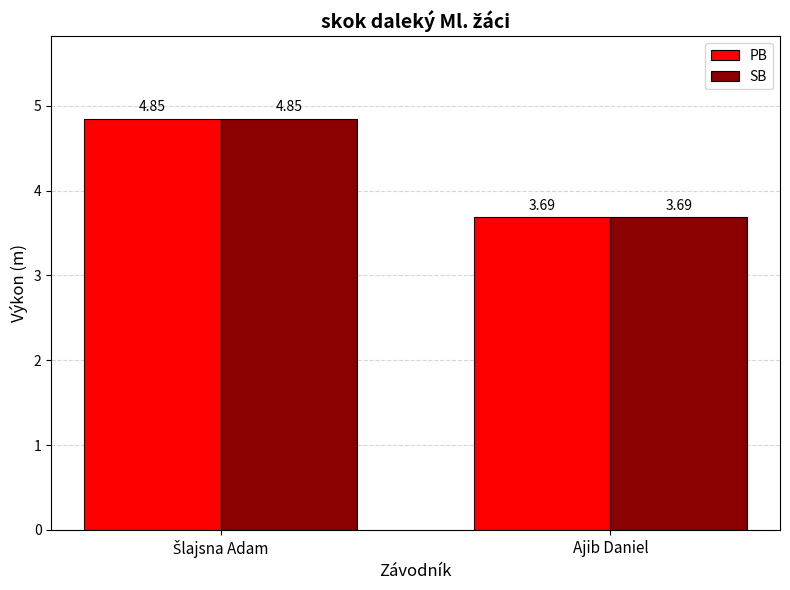

At which category does the chart reach its minimum across all series?

Ajib Daniel